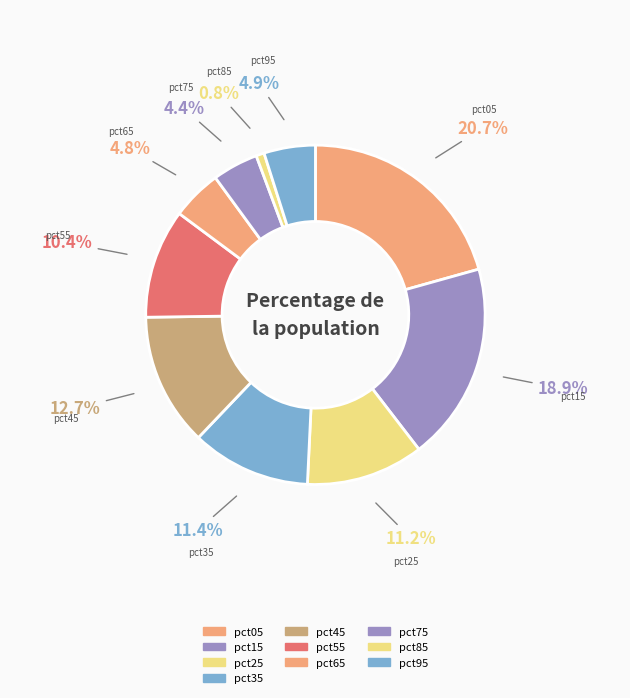

To the nearest percent, what is the difference between the largest and smallest slice percentages?

20%